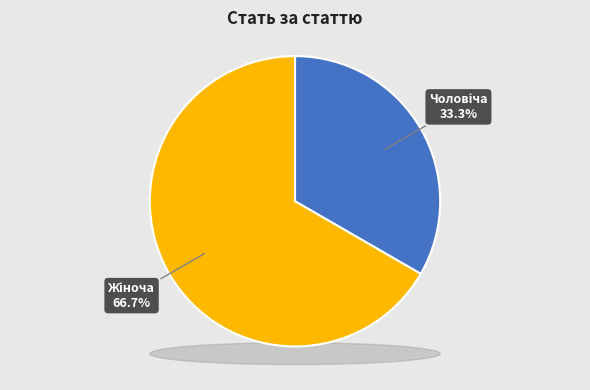

To the nearest percent, what percentage of the pie is Чоловіча?

33%